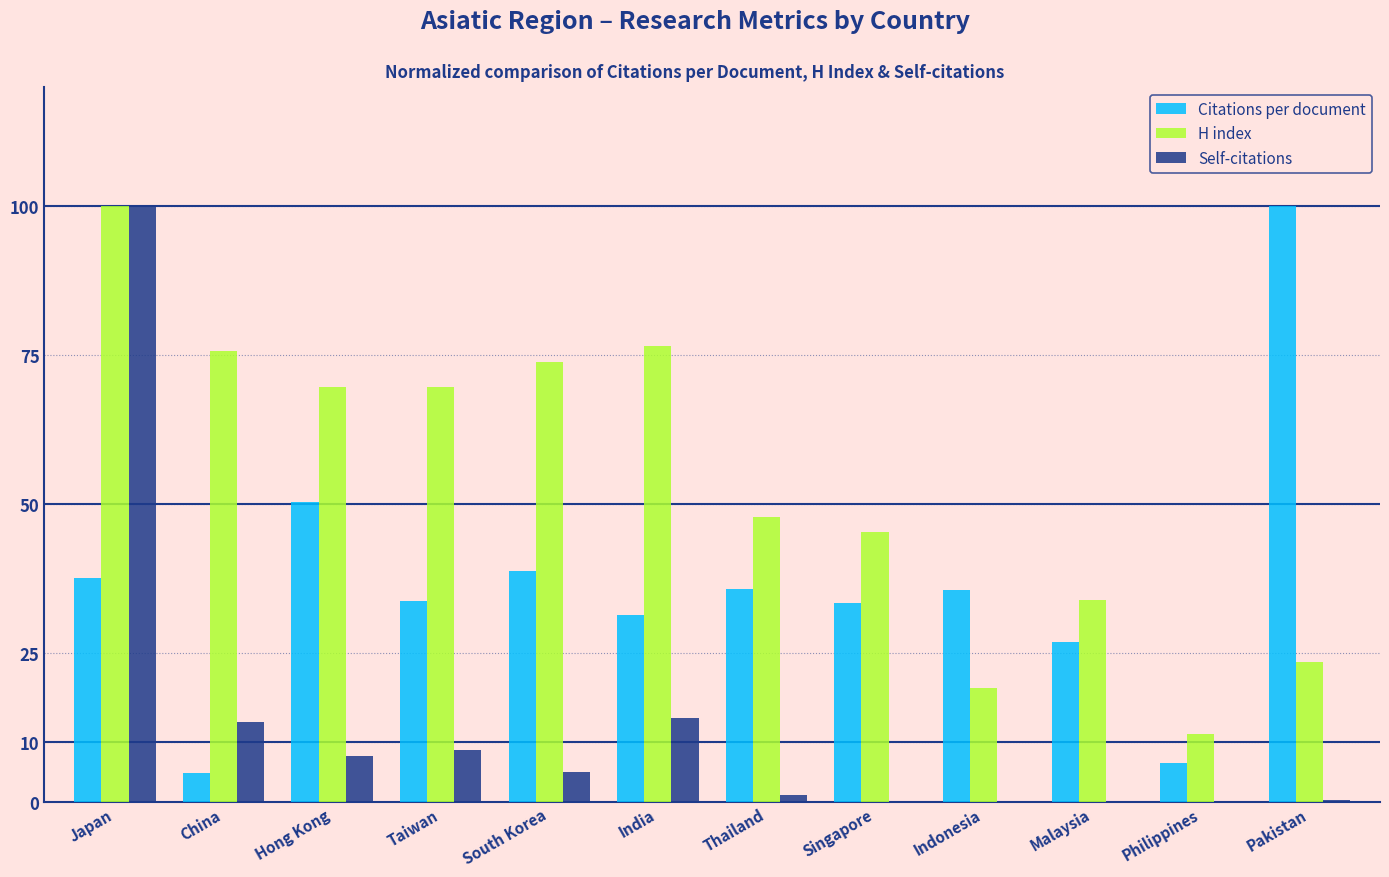

At which category is the sum across all series the highest?

Japan